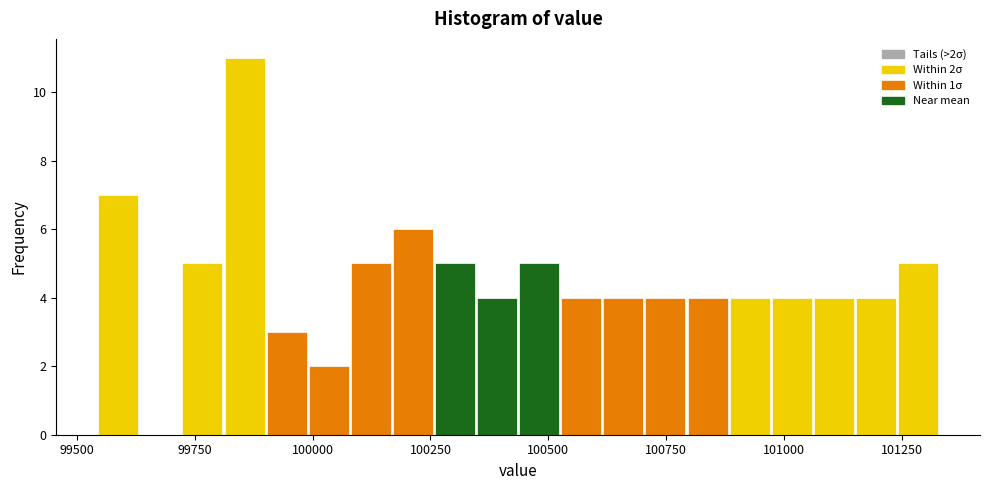

Read against the x-axis, roughly where is the centre of the tallest bar?

99850